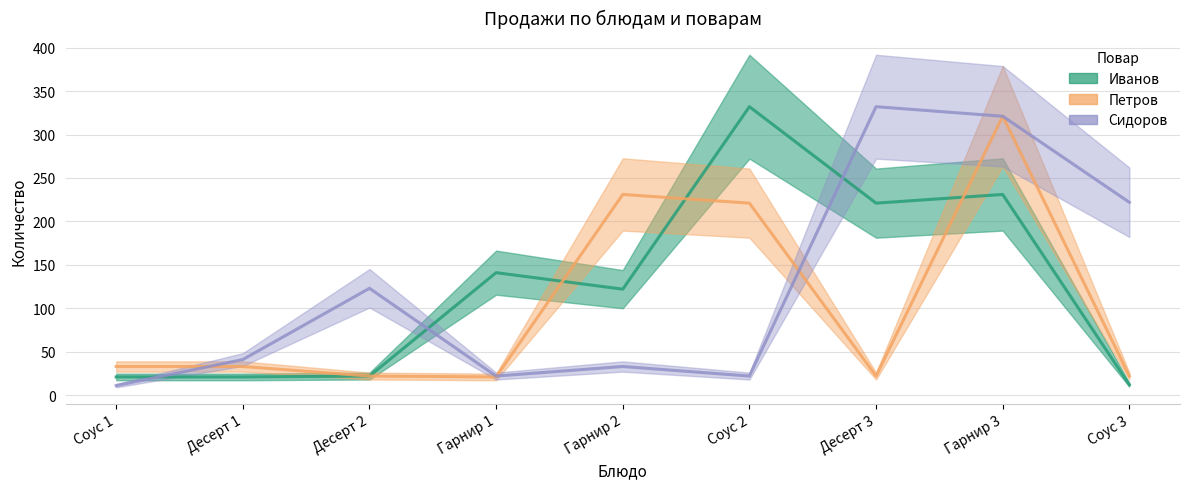

What is the difference between the second highest and minimum values in the Сидоров series?

310